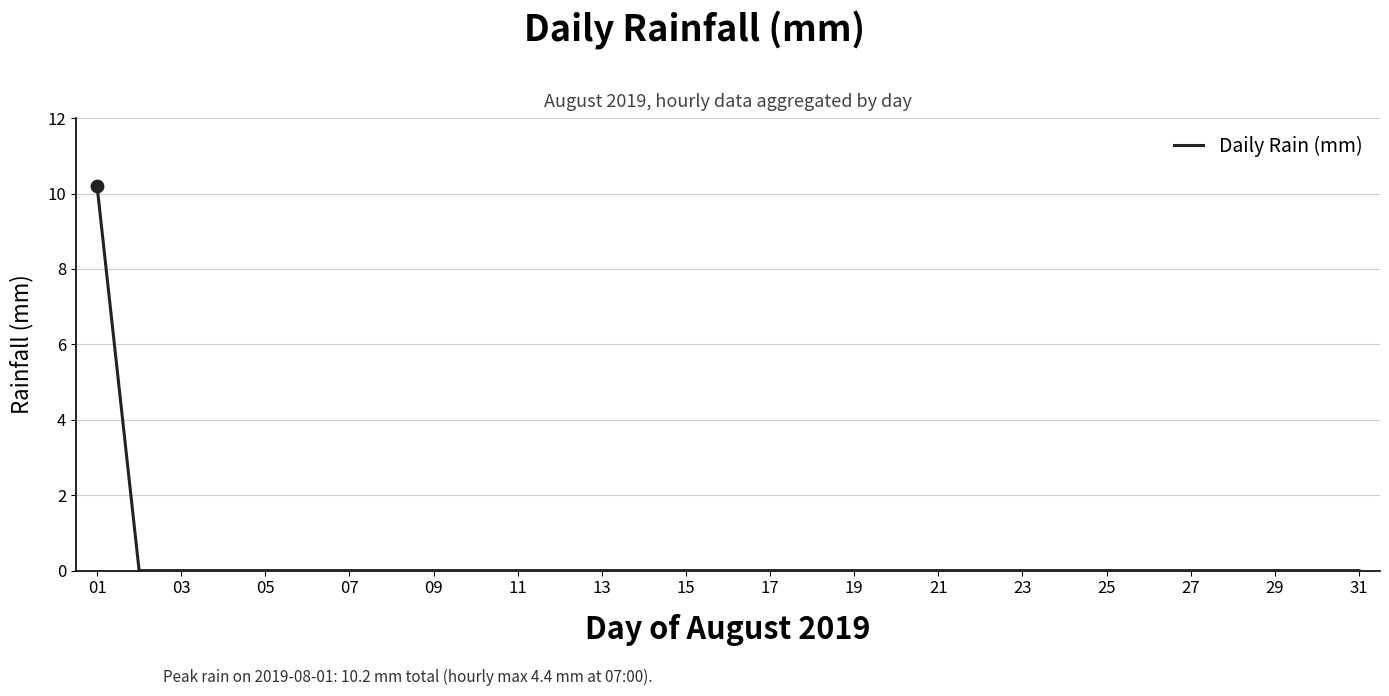

What is the difference between the maximum and minimum values?

10.2